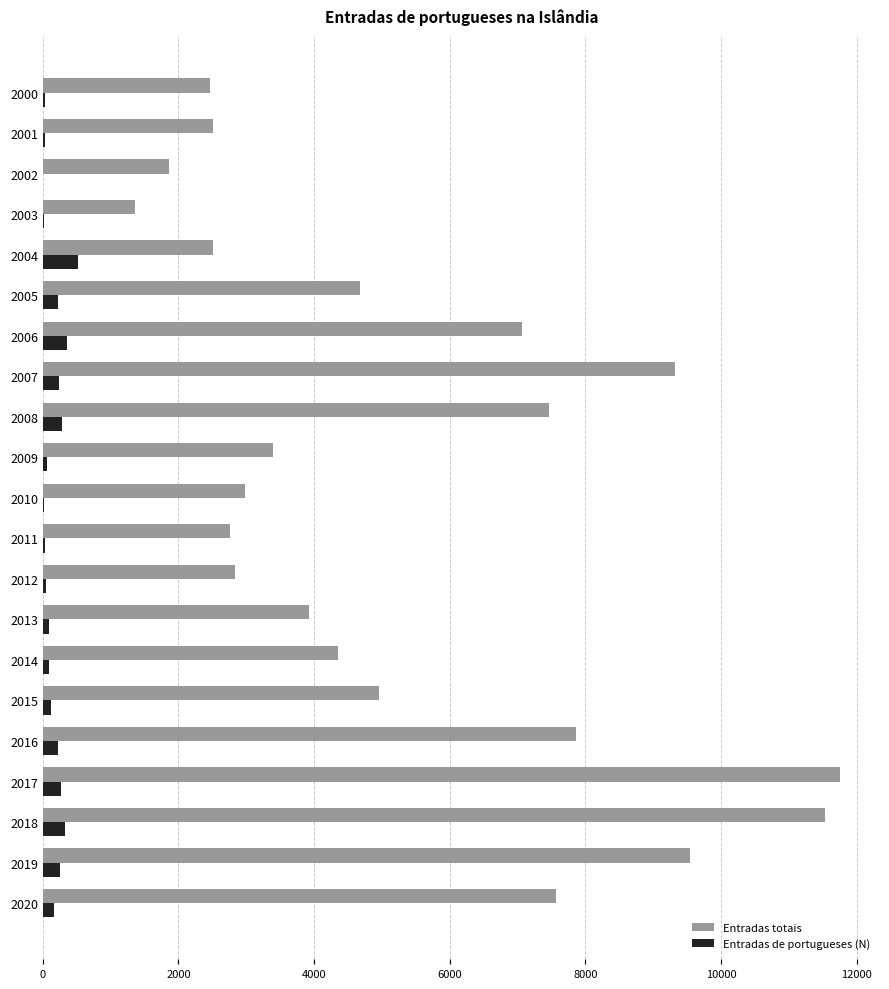

What is the sum of all Entradas de portugueses (N) values?

3386